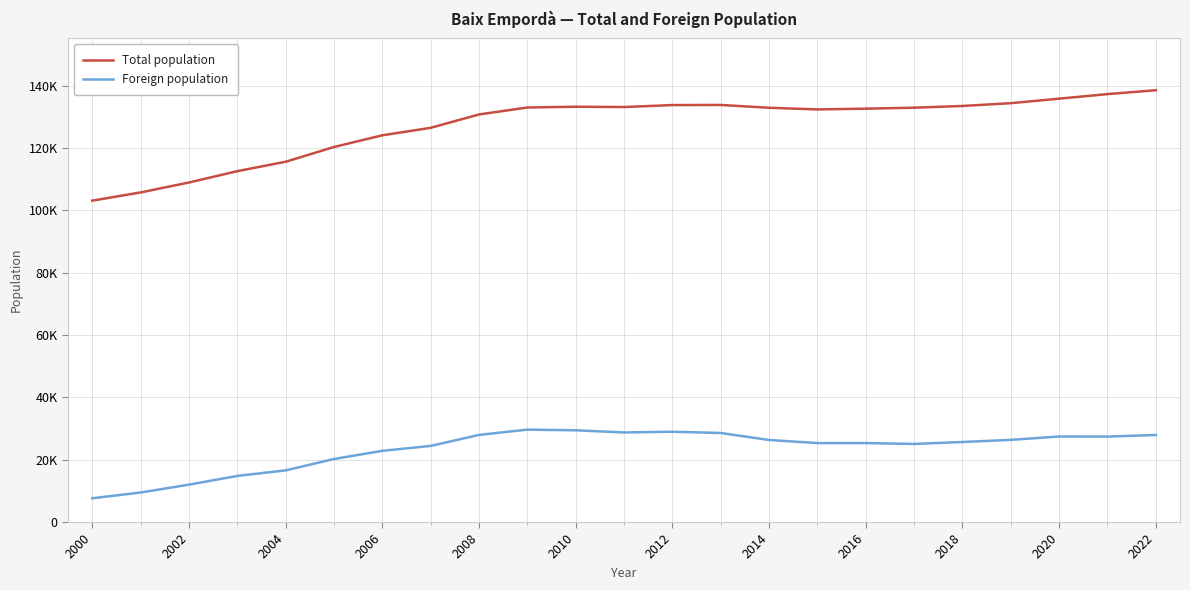

Rank the series by their average value, from lowest to highest.

Foreign population, Total population